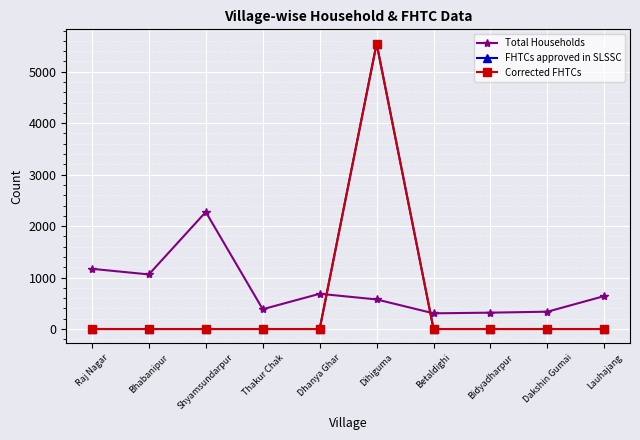

Rank the categories by FHTCs approved in SLSSC value from lowest to highest.

Raj Nagar, Bhabanipur, Shyamsundarpur, Thakur Chak, Dhanya Ghar, Betaldighi, Bidyadharpur, Dakshin Gumai, Lauhajang, Dihiguma